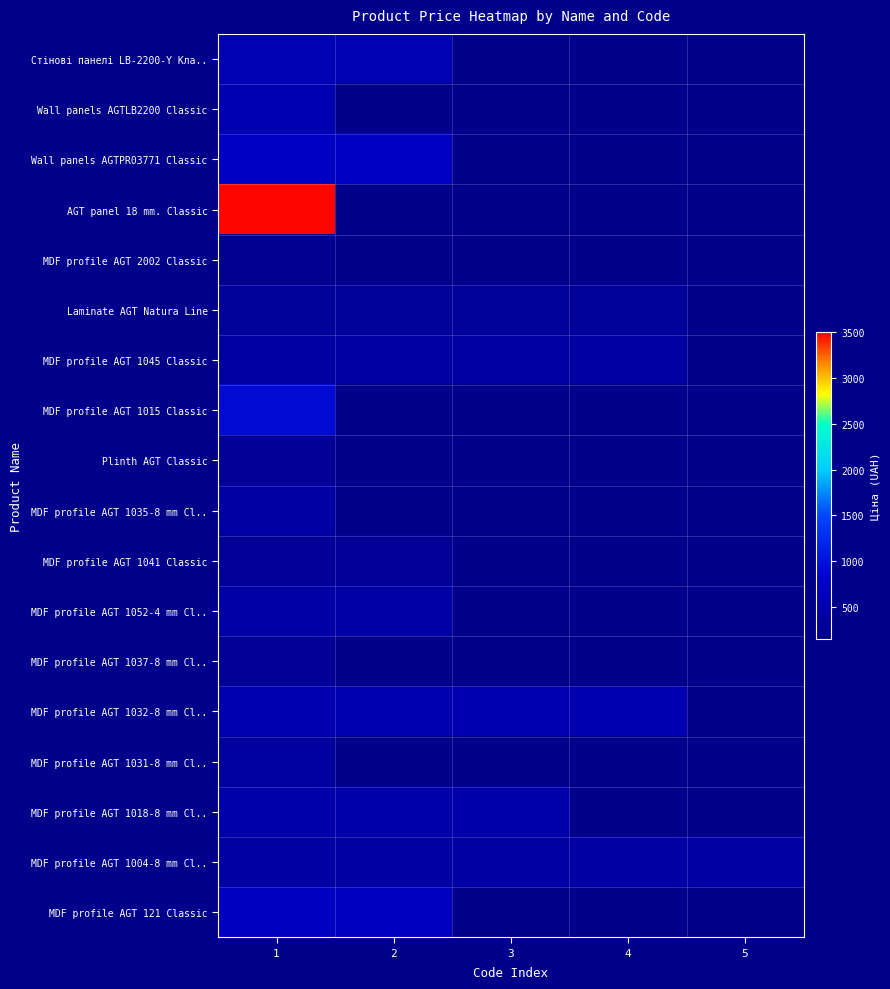

Which category has the highest value across all series?

1